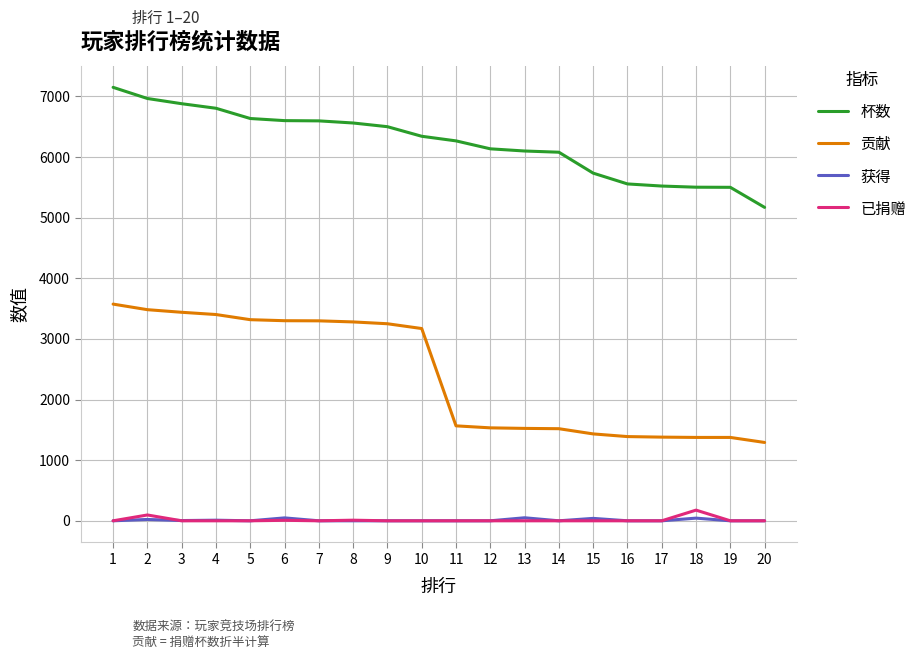

What is the maximum value for 贡献?

3574